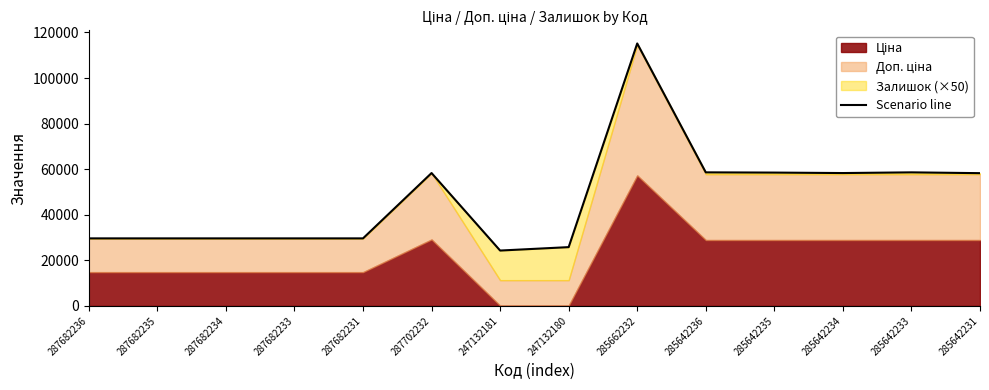

What is the difference between the maximum and minimum values?

90872.2